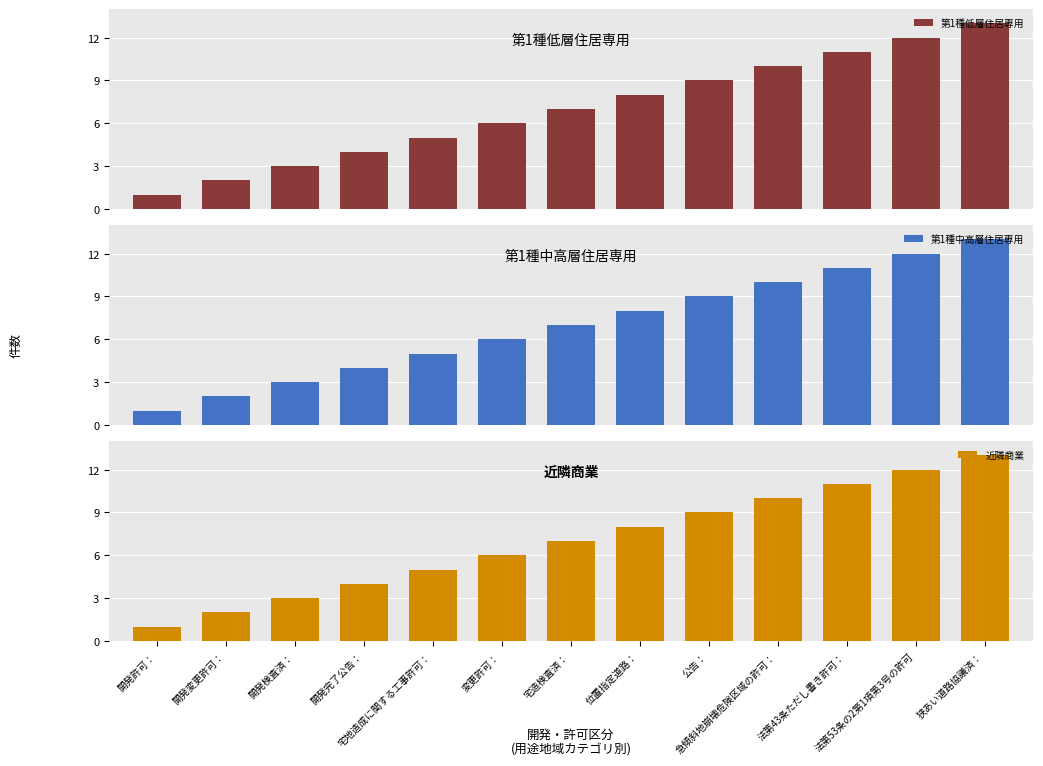

Which has a higher value, 狭あい道路協議済： or 急傾斜地崩壊危険区域の許可：?

狭あい道路協議済：